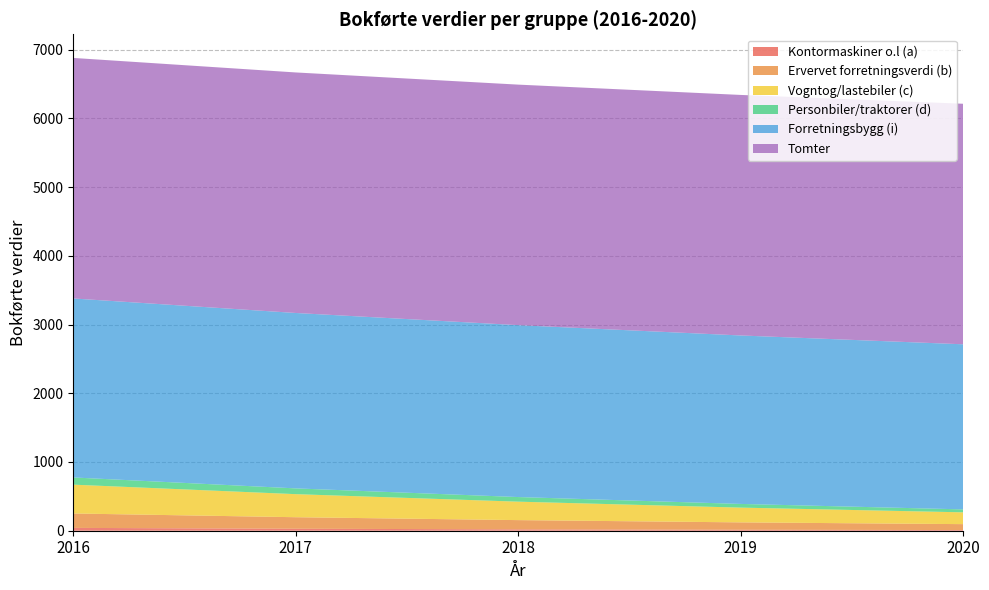

Reading right to left, what are all the values shown in this chart?

Kontormaskiner o.l (a): 2020=9.9	2019=14.1	2018=20.2	2017=28.8	2016=41.2
Ervervet forretningsverdi (b): 2020=85.9	2019=107.4	2018=134.2	2017=167.8	2016=209.7
Vogntog/lastebiler (c): 2020=171.8	2019=214.7	2018=268.4	2017=335.5	2016=419.4
Personbiler/traktorer (d): 2020=42.9	2019=53.7	2018=67.1	2017=83.9	2016=104.9
Forretningsbygg (i): 2020=2402.2	2019=2451.2	2018=2501.2	2017=2552.3	2016=2604.4
Tomter: 2020=3500.0	2019=3500.0	2018=3500.0	2017=3500.0	2016=3500.0